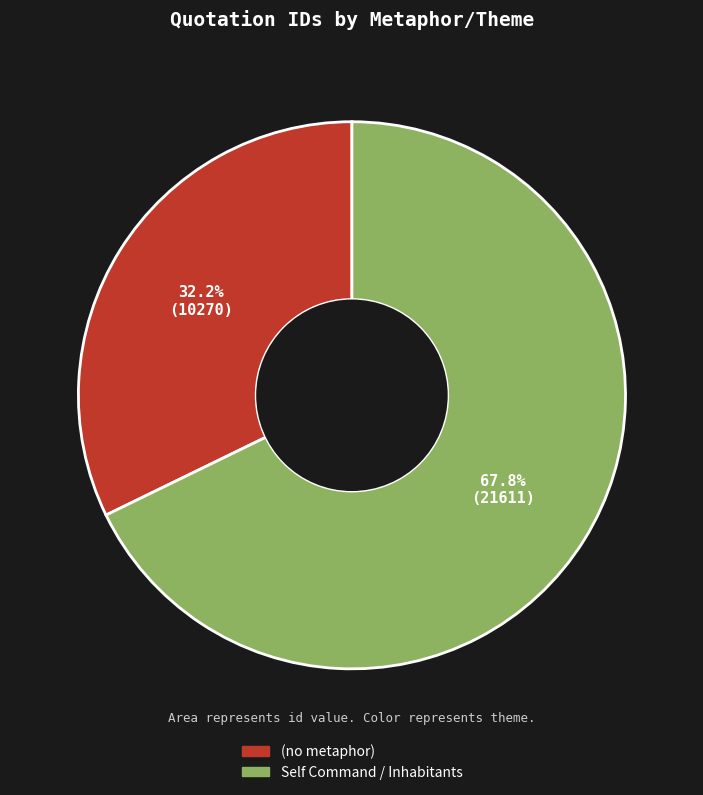

How many segments does this pie chart have?

2